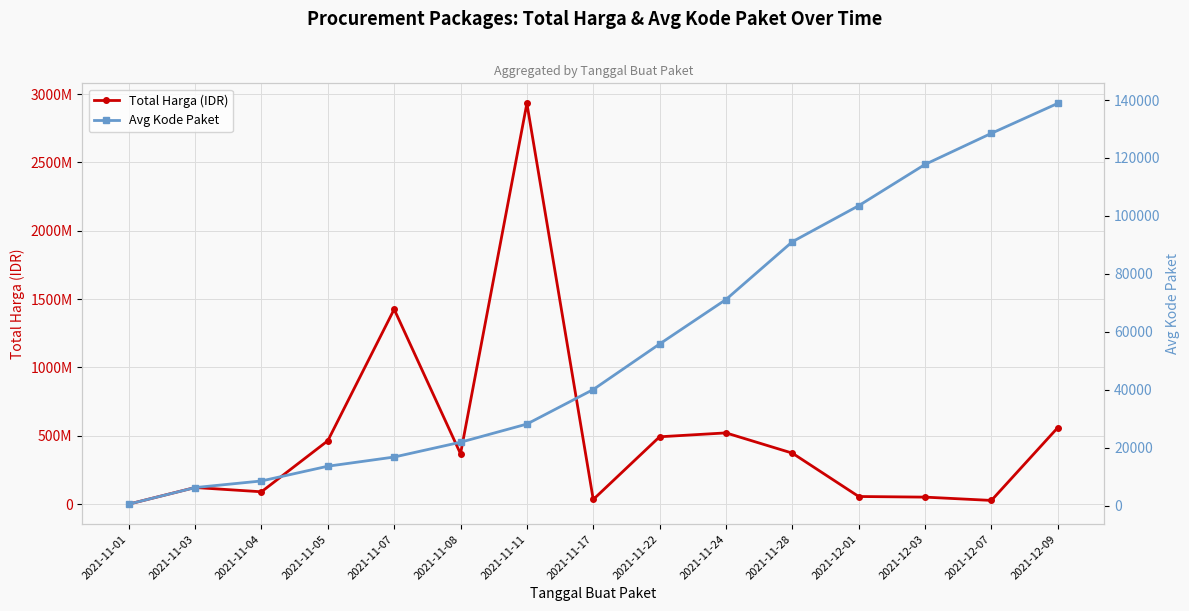

Between 2021-11-01 and 2021-11-17, which series saw the biggest shift?

Total Harga (IDR)